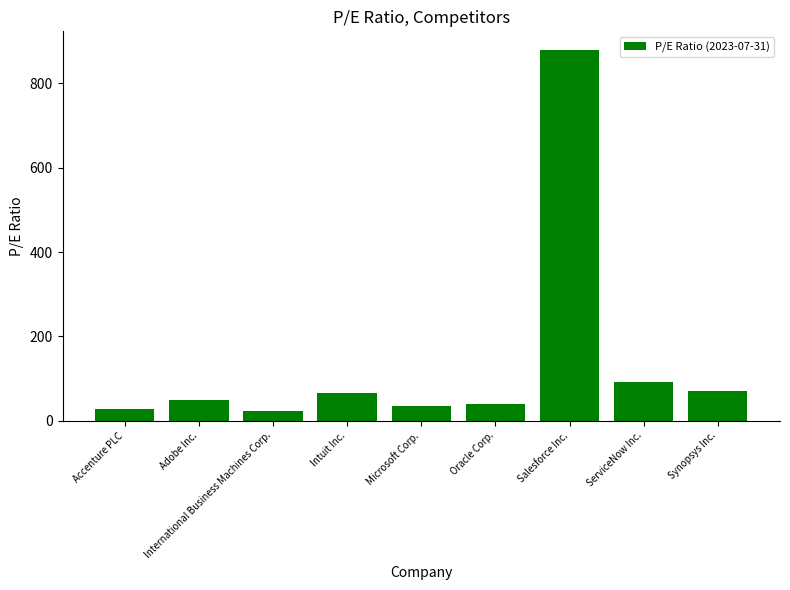

What is the sum of the values at ServiceNow Inc. and Salesforce Inc.?

970.4